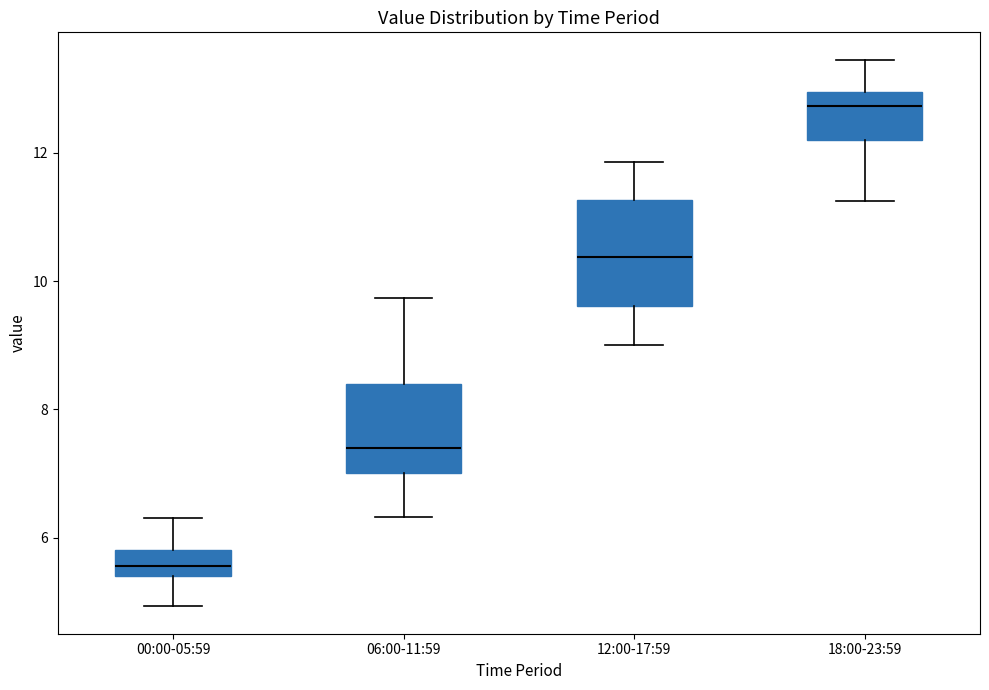

Which box's median line is the lowest?

00:00-05:59